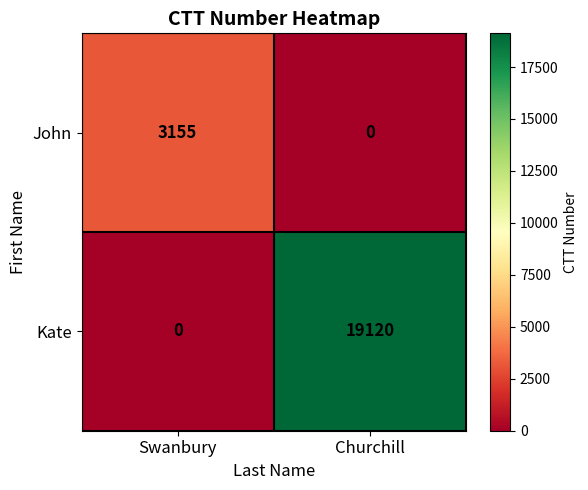

What is the total value across all series at Swanbury?

3155